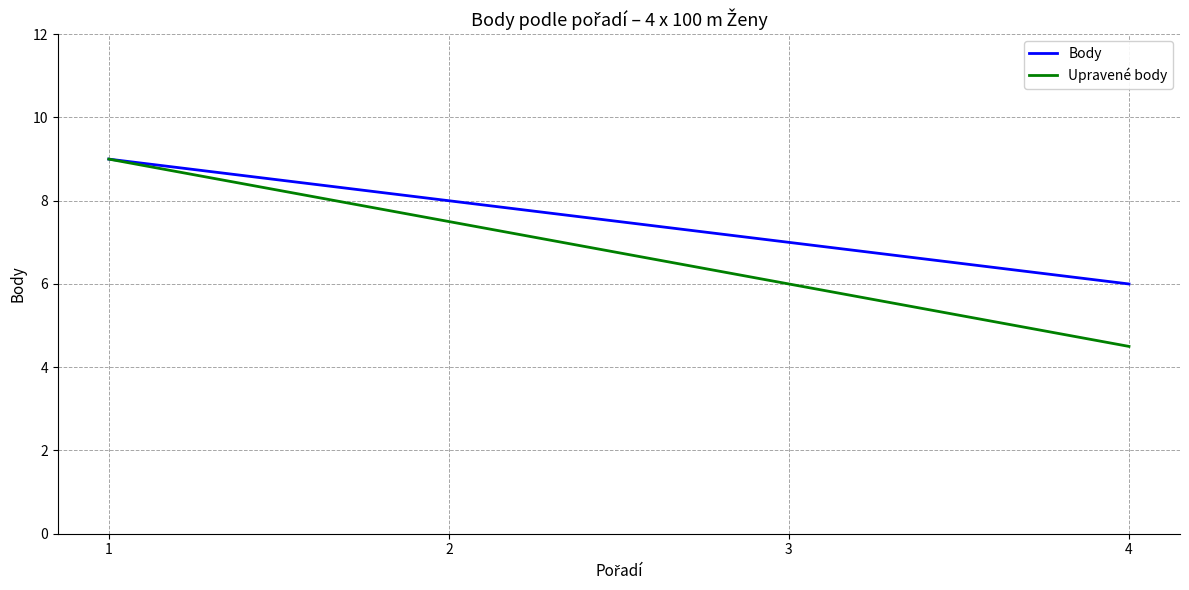

True or false: Upravené body has more than 1 interior local peaks.

False